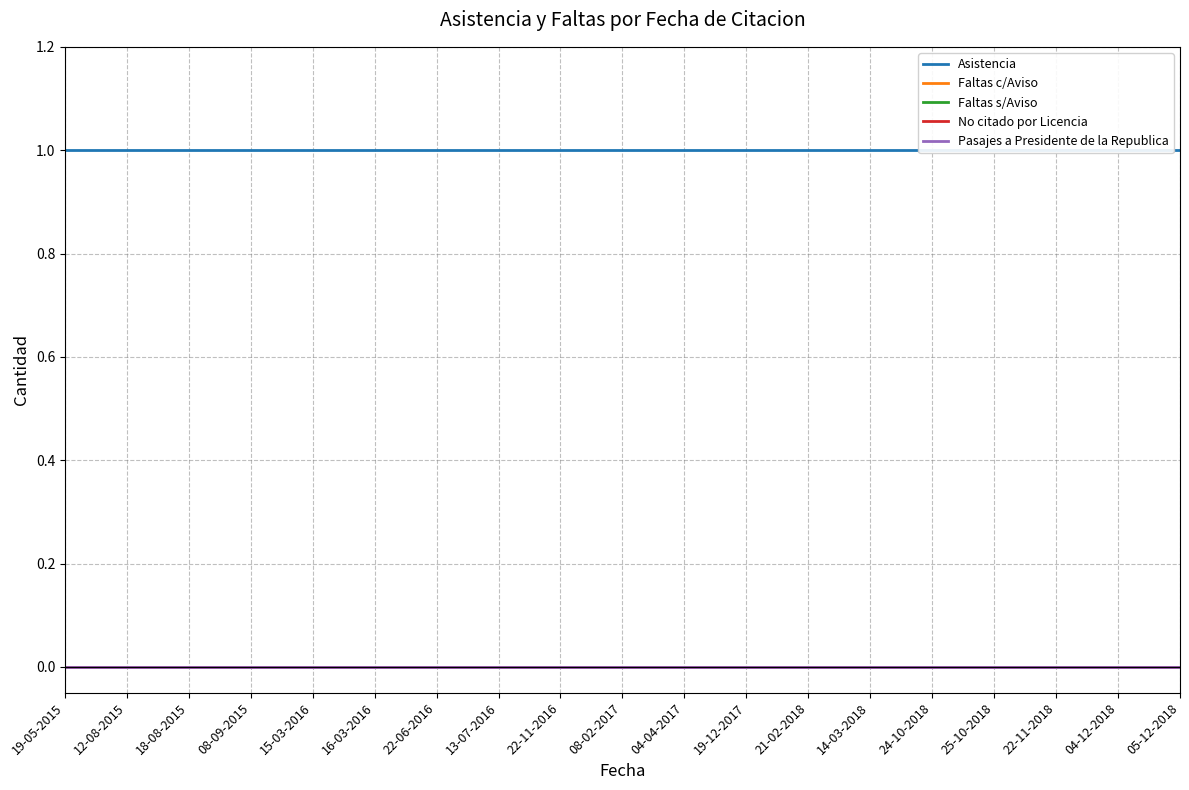

The value of No citado por Licencia at 22-11-2018 is 0. True or false?

True